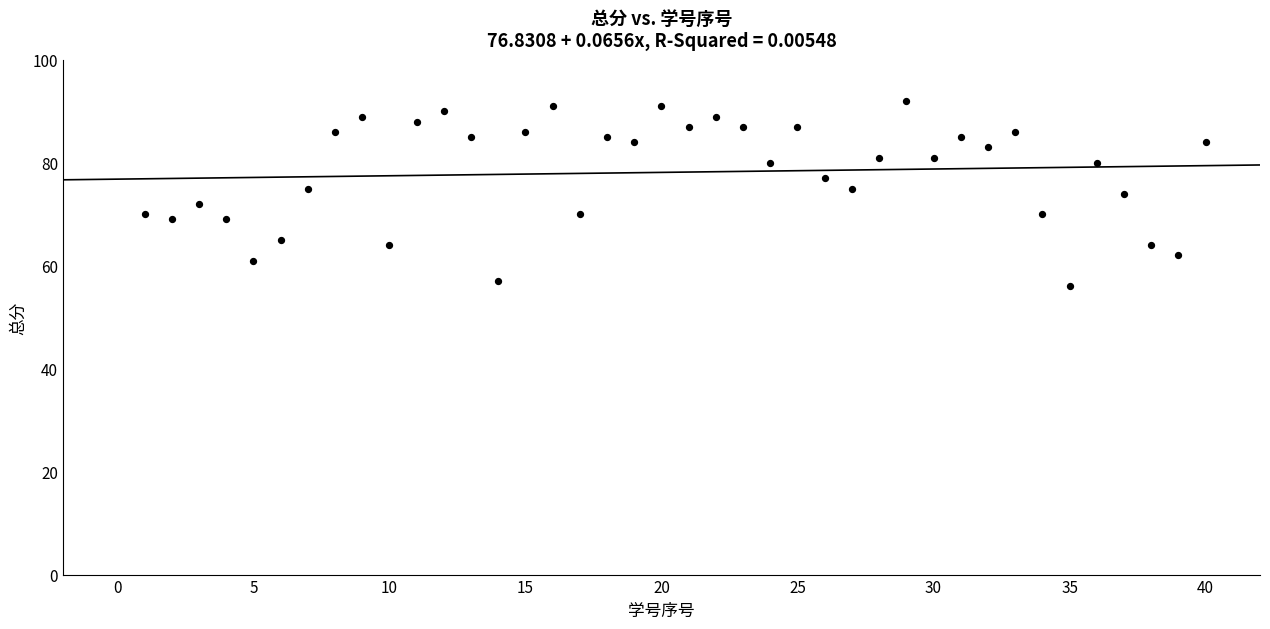

What is the range of Y values (max minus min)?

36